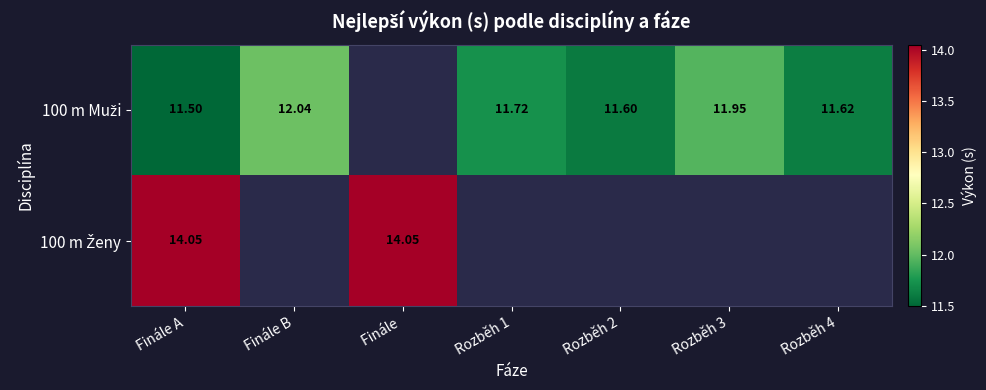

How many positive values does the 100 m Ženy series have?

2